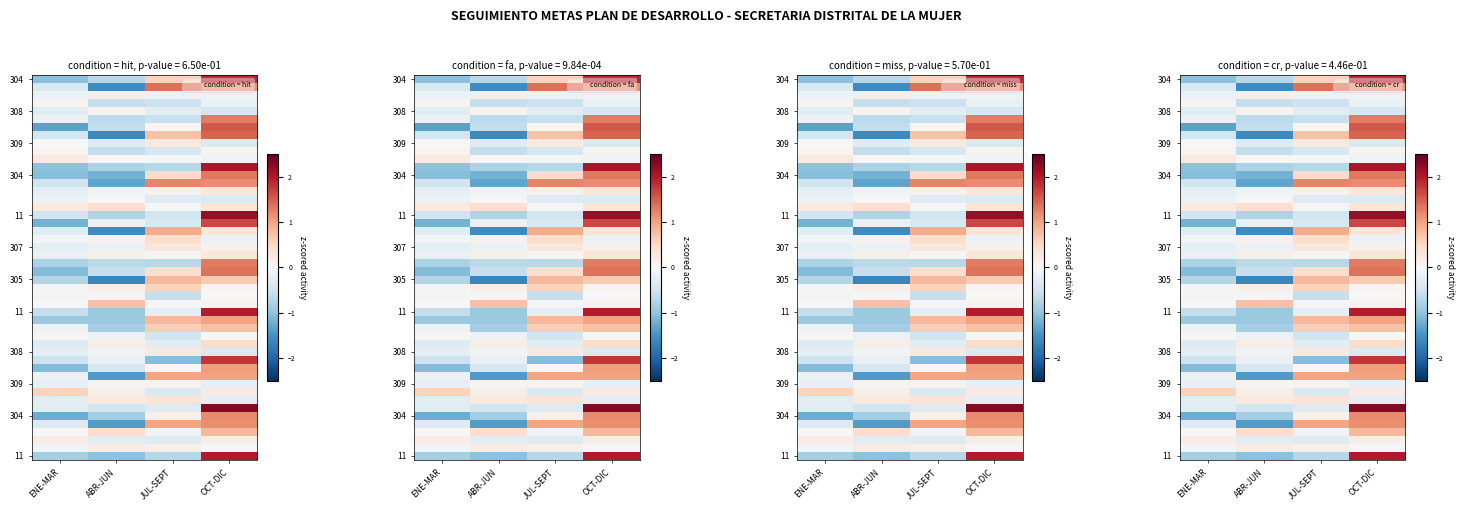

At which label is 304 closest to 0?

JUL-SEPT